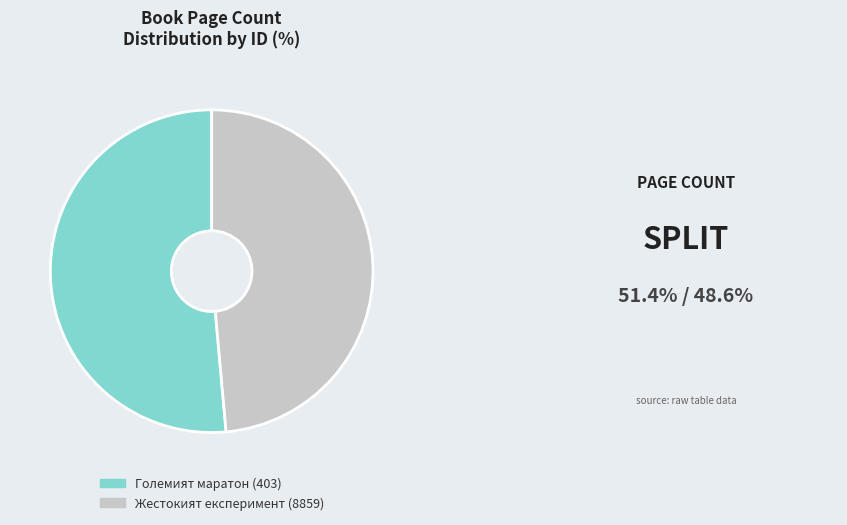

Rank the categories by value from highest to lowest.

Големият маратон (403), Жестокият експеримент (8859)